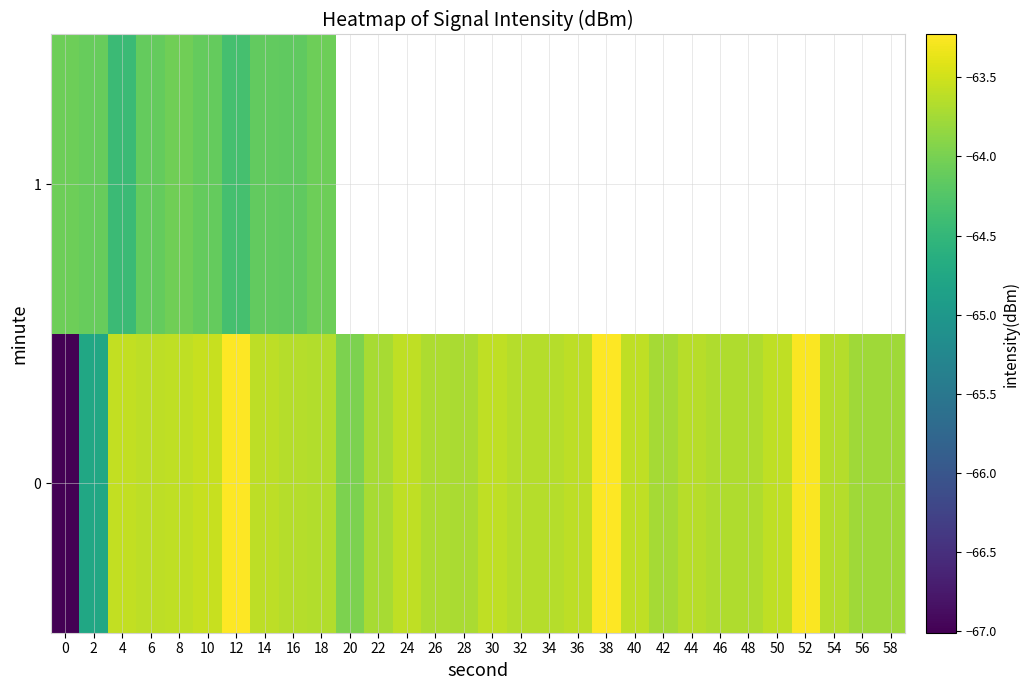

What is the maximum value shown in the chart?

-63.2